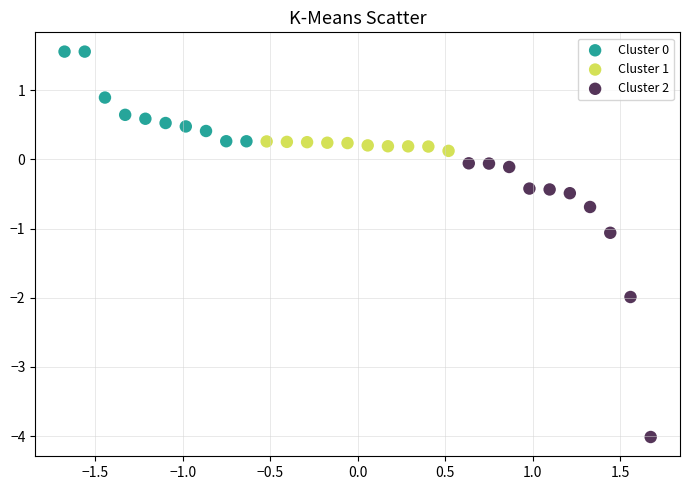

Which series reaches the maximum Y coordinate?

Cluster 0